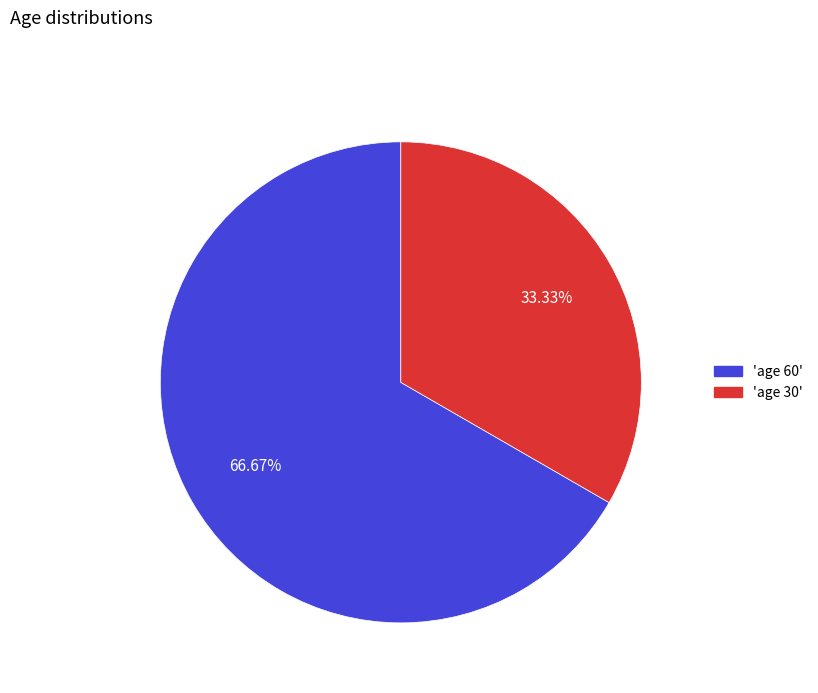

To the nearest percent, what is the average slice percentage?

50%